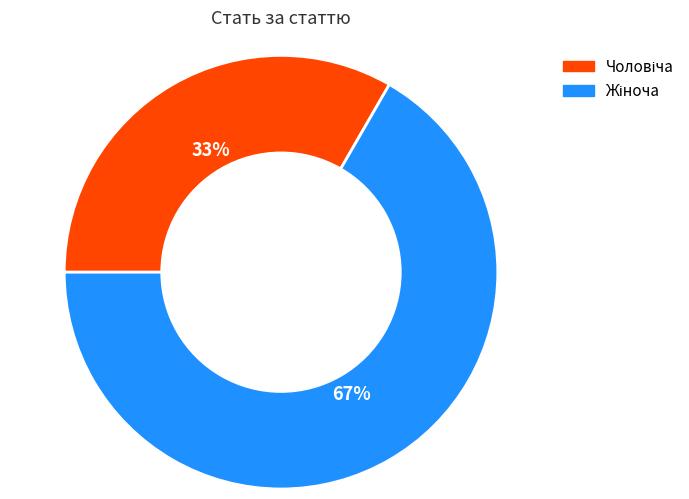

Is there a majority slice in this chart?

Yes